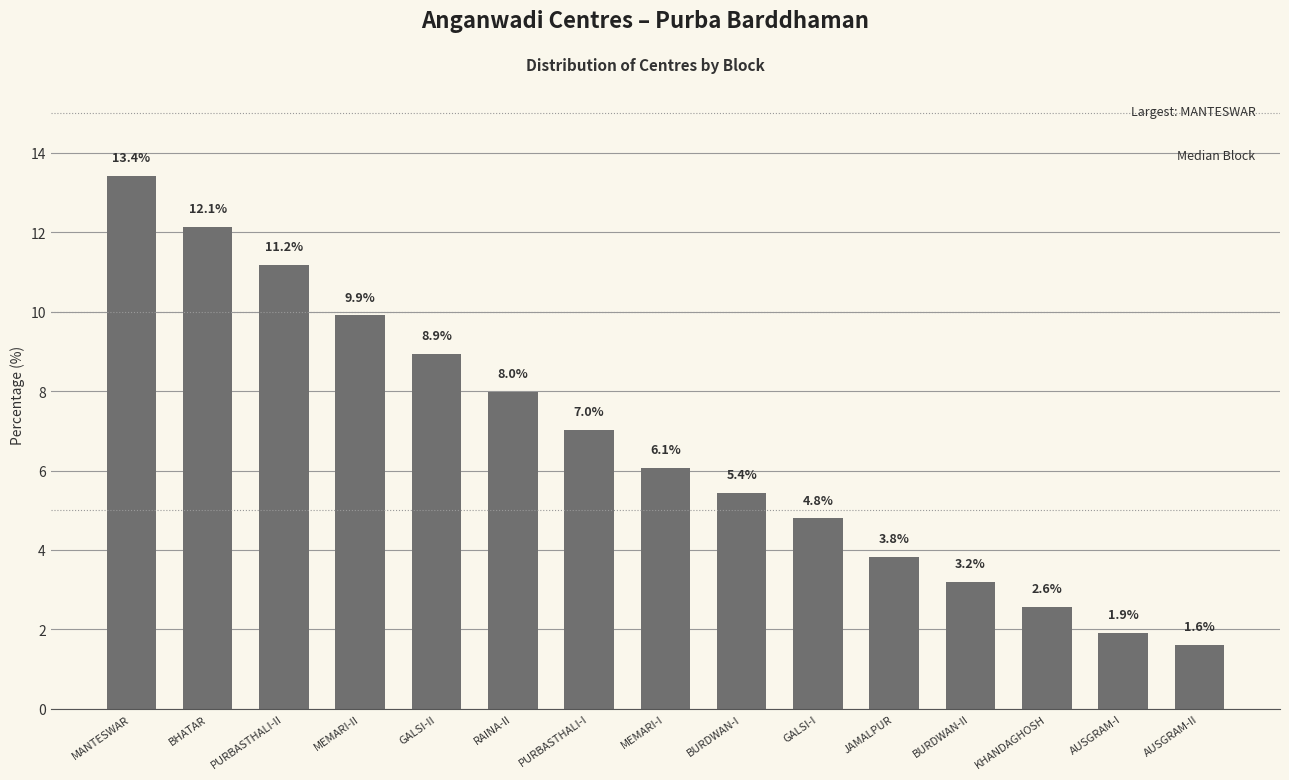

List the labels in order of value, largest first.

MANTESWAR, BHATAR, PURBASTHALI-II, MEMARI-II, GALSI-II, RAINA-II, PURBASTHALI-I, MEMARI-I, BURDWAN-I, GALSI-I, JAMALPUR, BURDWAN-II, KHANDAGHOSH, AUSGRAM-I, AUSGRAM-II